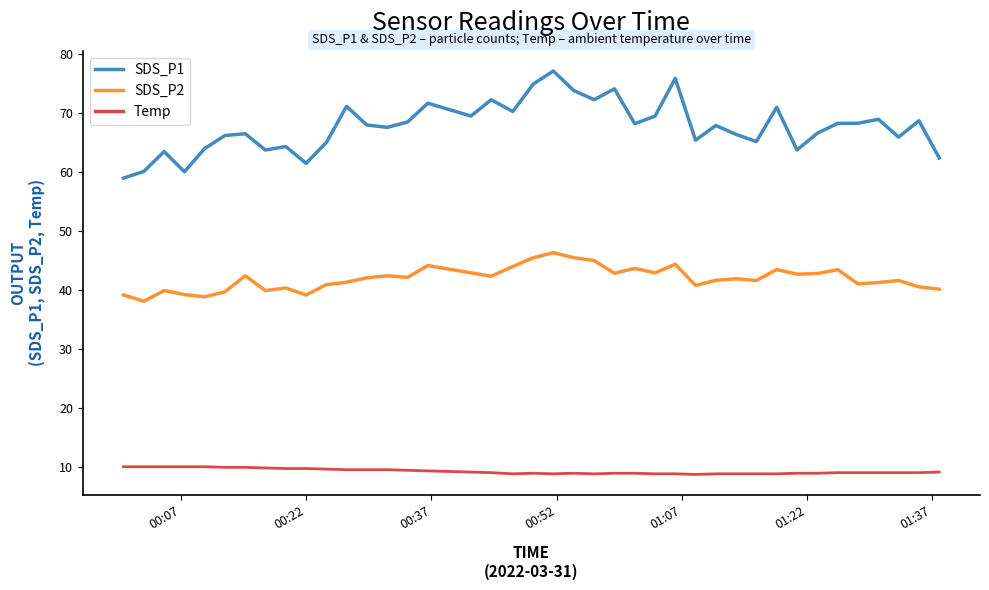

List the series in order of their overall mean, lowest first.

Temp, SDS_P2, SDS_P1